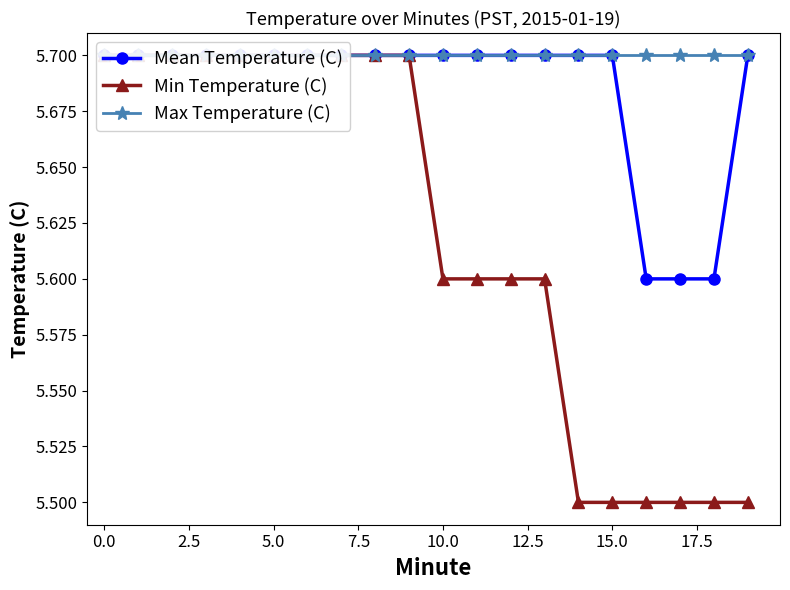

Is it true that Max Temperature (C) equals 3.1 at 20.0?

False